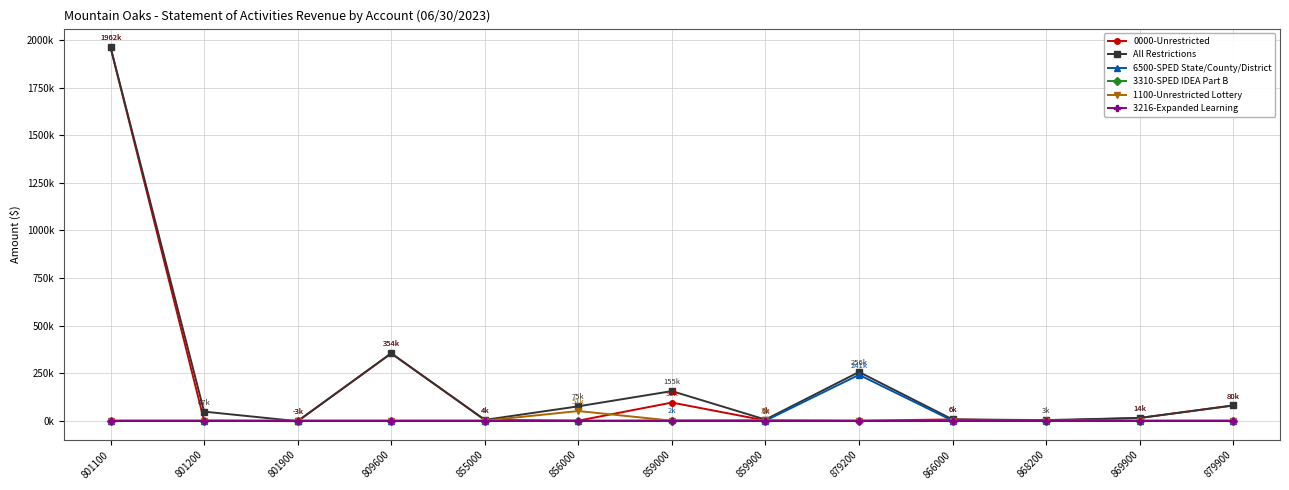

What is the sum of the All Restrictions values at 879200 and 809600?

609719.0